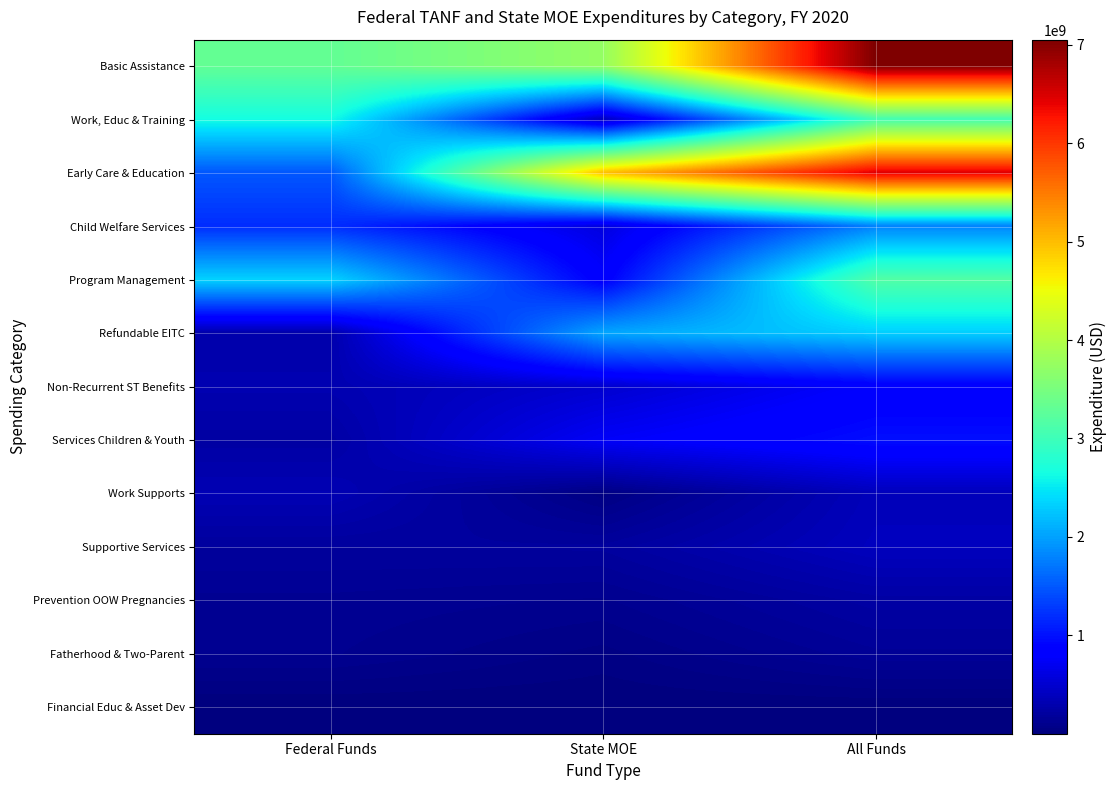

Reading right to left, extract all data points from this chart.

Basic Assistance: All Funds=7051079378	State MOE=3740135364	Federal Funds=3310944014
Work, Educ & Training: All Funds=3049090793	State MOE=398718088	Federal Funds=2650372705
Early Care & Education: All Funds=6467634345	State MOE=4979502326	Federal Funds=1488132019
Child Welfare Services: All Funds=1789009475	State MOE=593719252	Federal Funds=1195290223
Program Management: All Funds=3166529626	State MOE=824698897	Federal Funds=2341830729
Refundable EITC: All Funds=2316714803	State MOE=2038483984	Federal Funds=278230819
Non-Recurrent ST Benefits: All Funds=810563473	State MOE=498021363	Federal Funds=312542110
Services Children & Youth: All Funds=981848210	State MOE=748910198	Federal Funds=232938012
Work Supports: All Funds=373159184	State MOE=38393391	Federal Funds=334765793
Supportive Services: All Funds=394674149	State MOE=199979956	Federal Funds=194694193
Prevention OOW Pregnancies: All Funds=234941890	State MOE=105823072	Federal Funds=129118818
Fatherhood & Two-Parent: All Funds=158451864	State MOE=44803855	Federal Funds=113648009
Financial Educ & Asset Dev: All Funds=1608428	State MOE=196030	Federal Funds=1412398